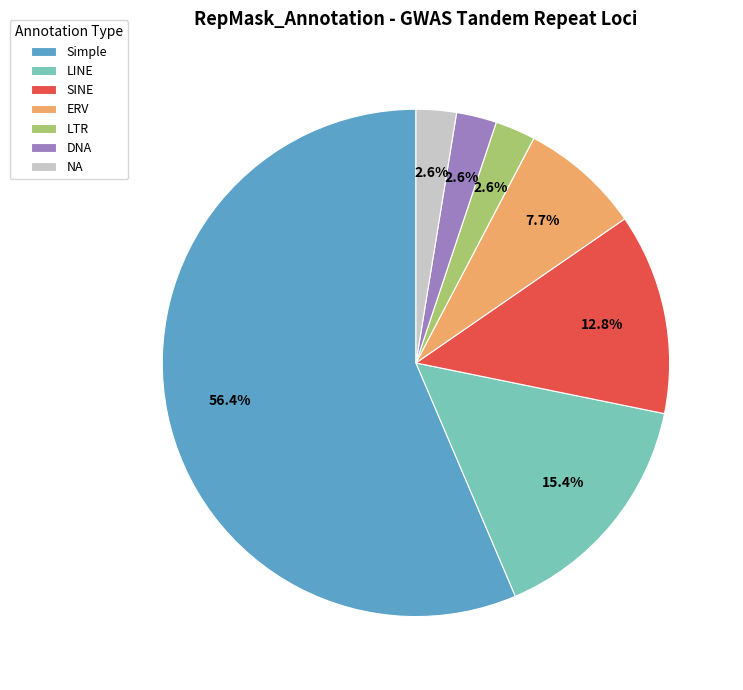

To the nearest percent, what portion does NA represent?

3%